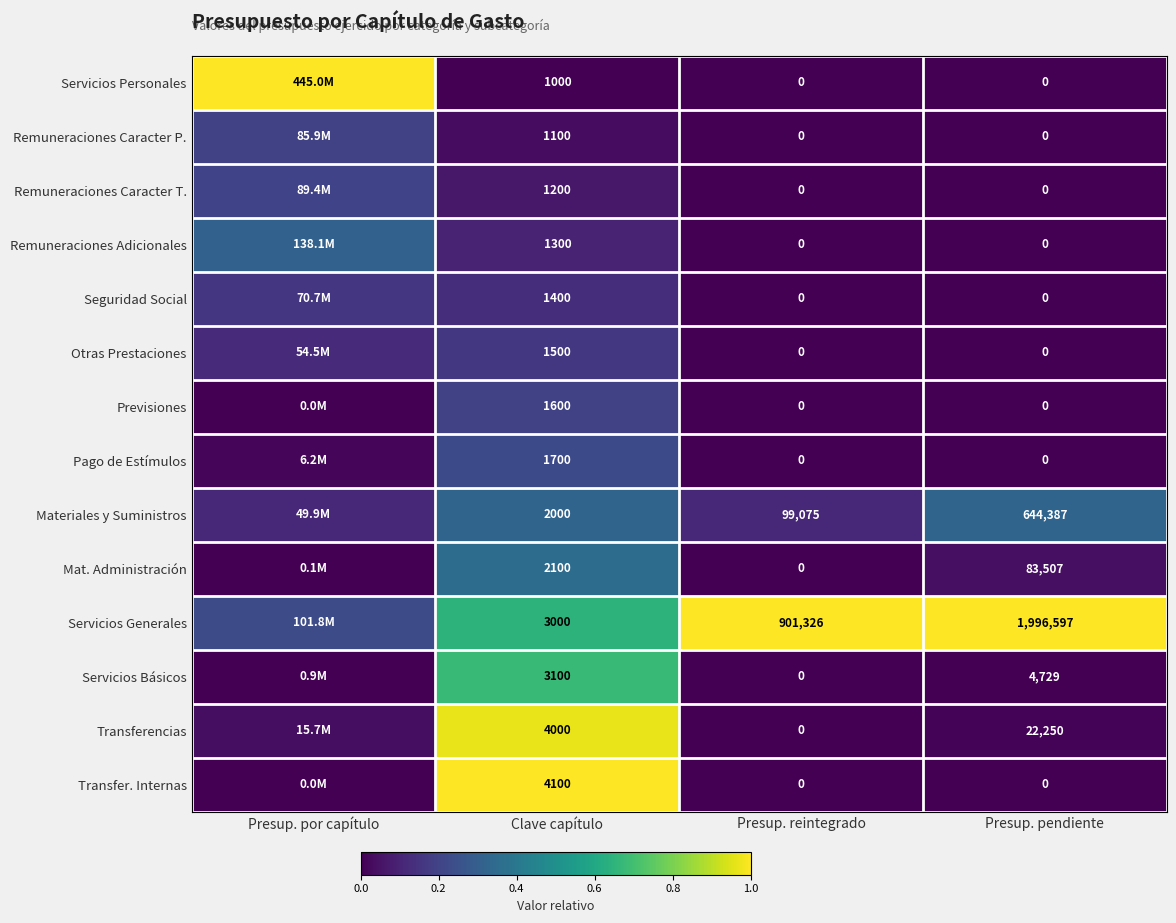

Is the value of Servicios Básicos at Presup. reintegrado greater than the value of Servicios Generales at Clave capítulo?

No